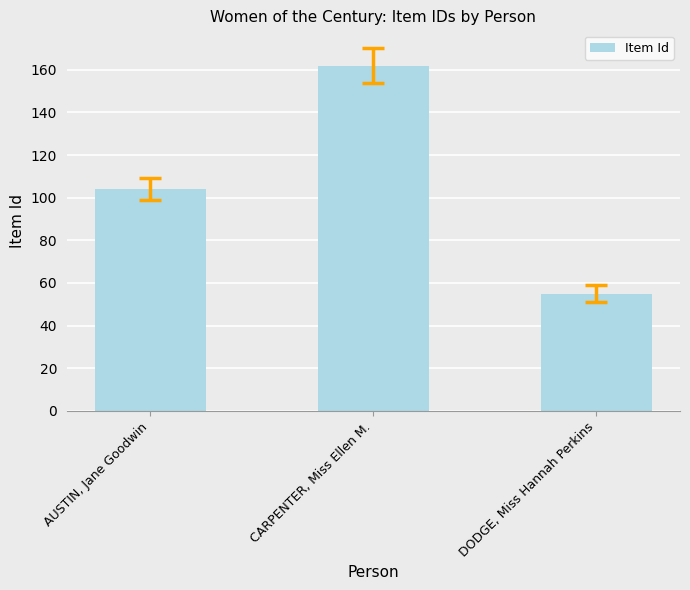

Reading right to left, extract all data points from this chart.

DODGE, Miss Hannah Perkins=55	CARPENTER, Miss Ellen M.=162	AUSTIN, Jane Goodwin=104